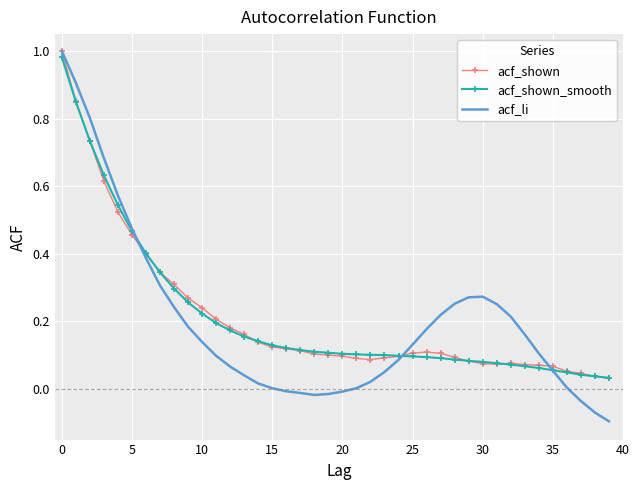

Which series has the widest spread of values?

acf_li